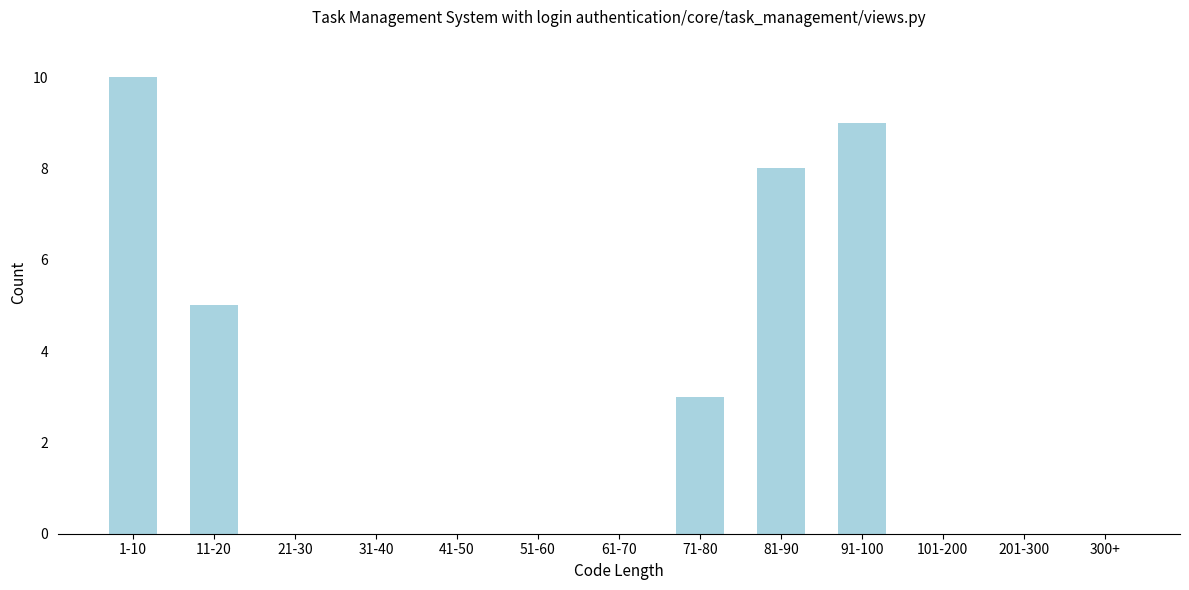

Reading left to right, what are all the values shown in this chart?

1-10=10	11-20=5	21-30=0	31-40=0	41-50=0	51-60=0	61-70=0	71-80=3	81-90=8	91-100=9	101-200=0	201-300=0	300+=0